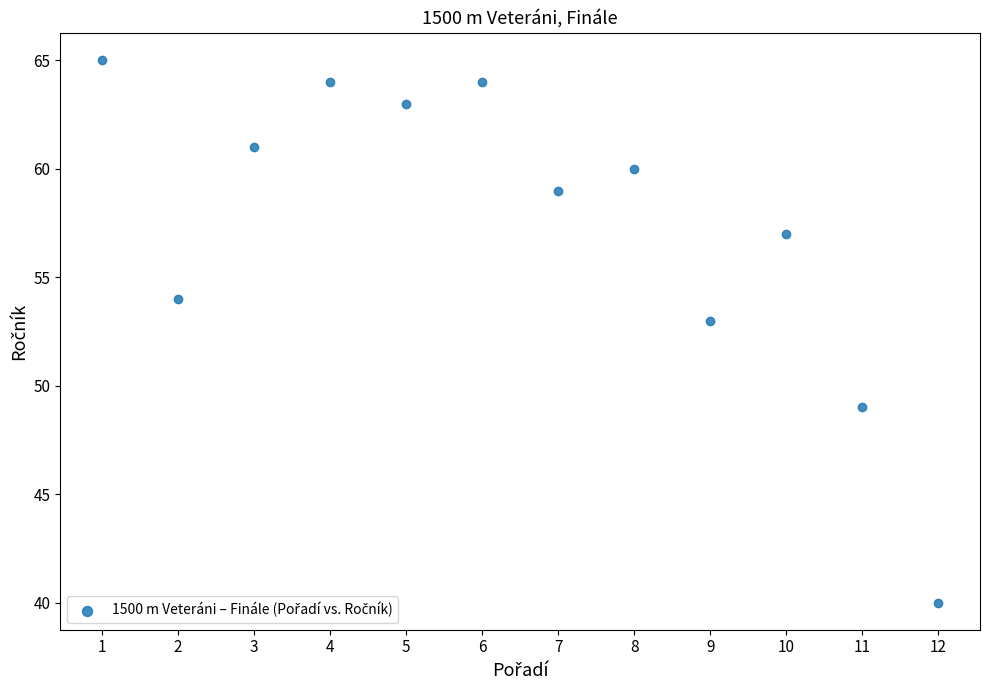

What Y value in the scatter plot is closest to 52?

53